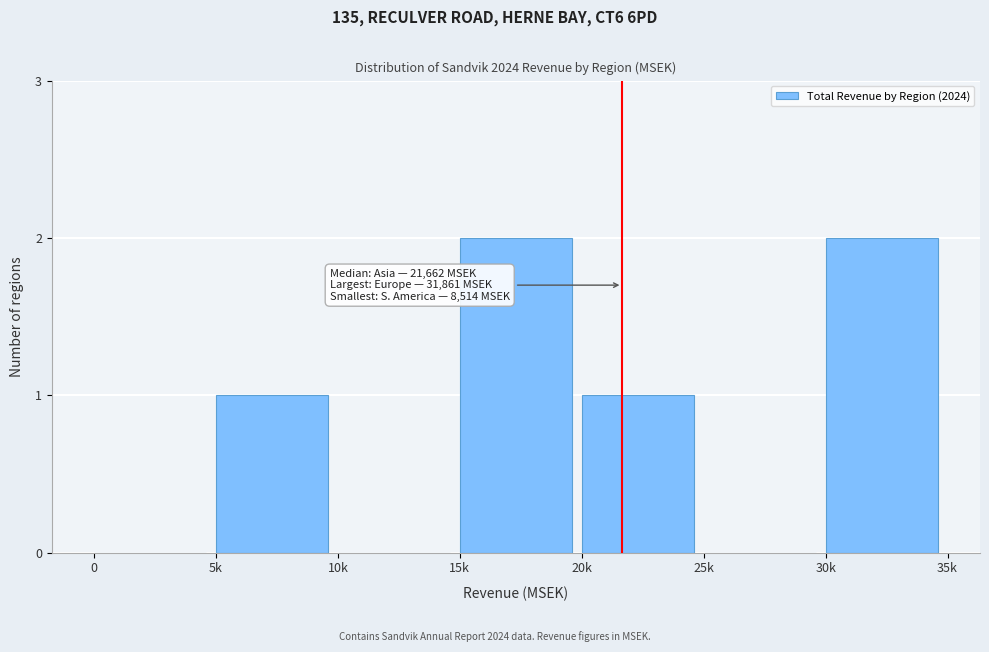

Reading left to right, what are all the values shown in this chart?

0=0	5k=1	10k=0	15k=2	20k=1	25k=0	30k=2